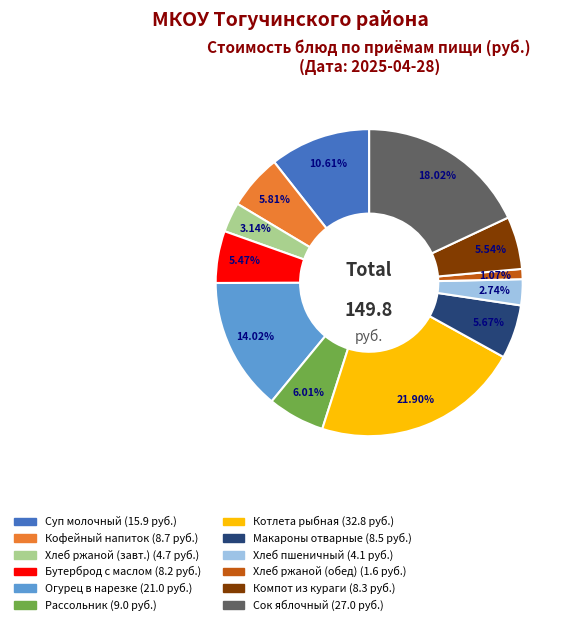

Is there any slice that represents more than half of the pie?

No